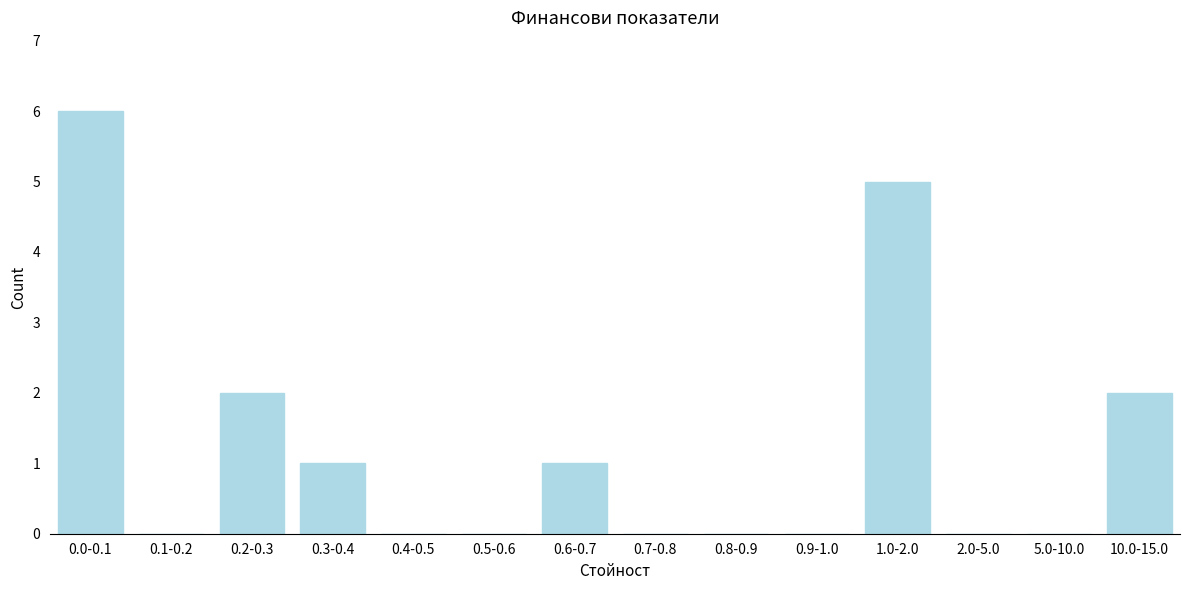

Reading left to right, transcribe all the data shown in this chart.

0.0-0.1=6	0.1-0.2=0	0.2-0.3=2	0.3-0.4=1	0.4-0.5=0	0.5-0.6=0	0.6-0.7=1	0.7-0.8=0	0.8-0.9=0	0.9-1.0=0	1.0-2.0=5	2.0-5.0=0	5.0-10.0=0	10.0-15.0=2